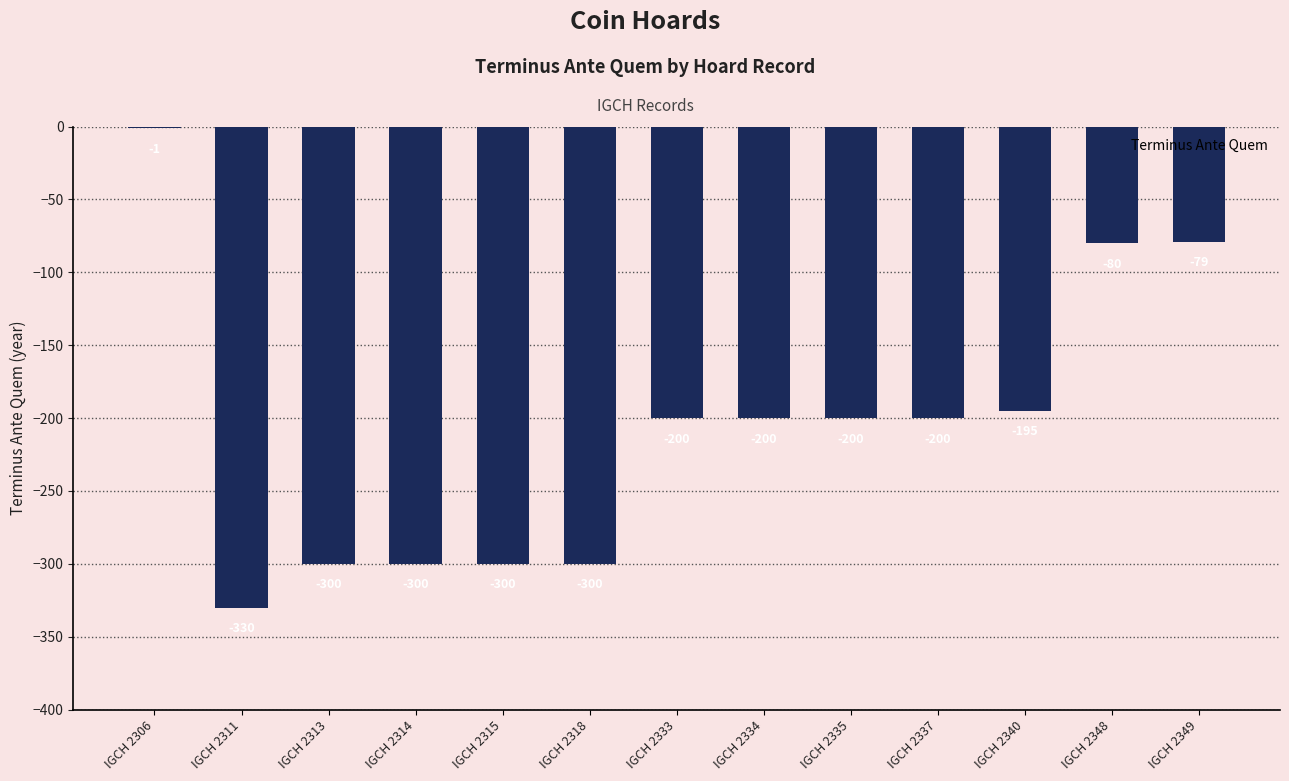

Reading left to right, list all the values displayed in this chart.

-1	-330	-300	-300	-300	-300	-200	-200	-200	-200	-195	-80	-79